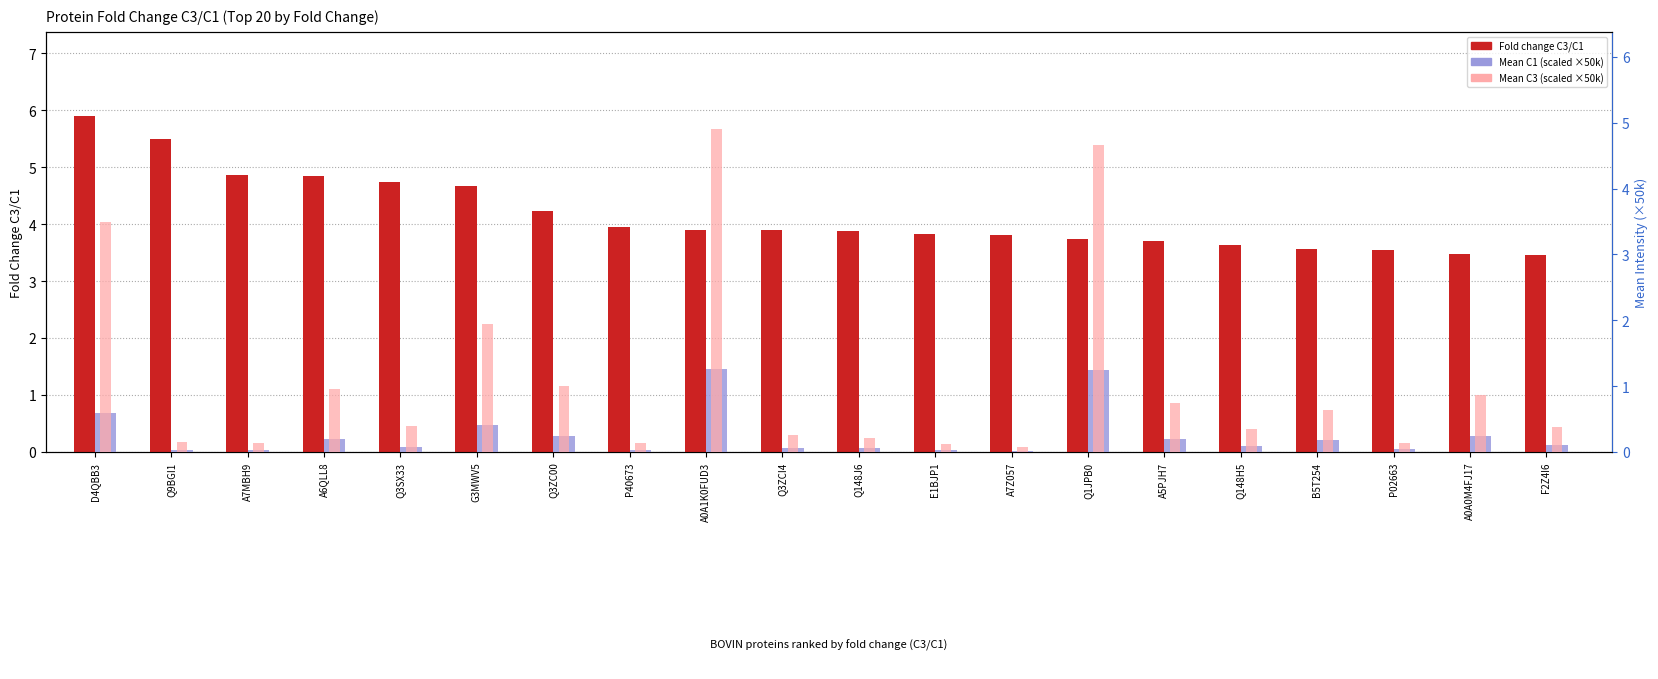

The Mean C1 (scaled) series shows 0.2 at A5PJH7. True or false?

True